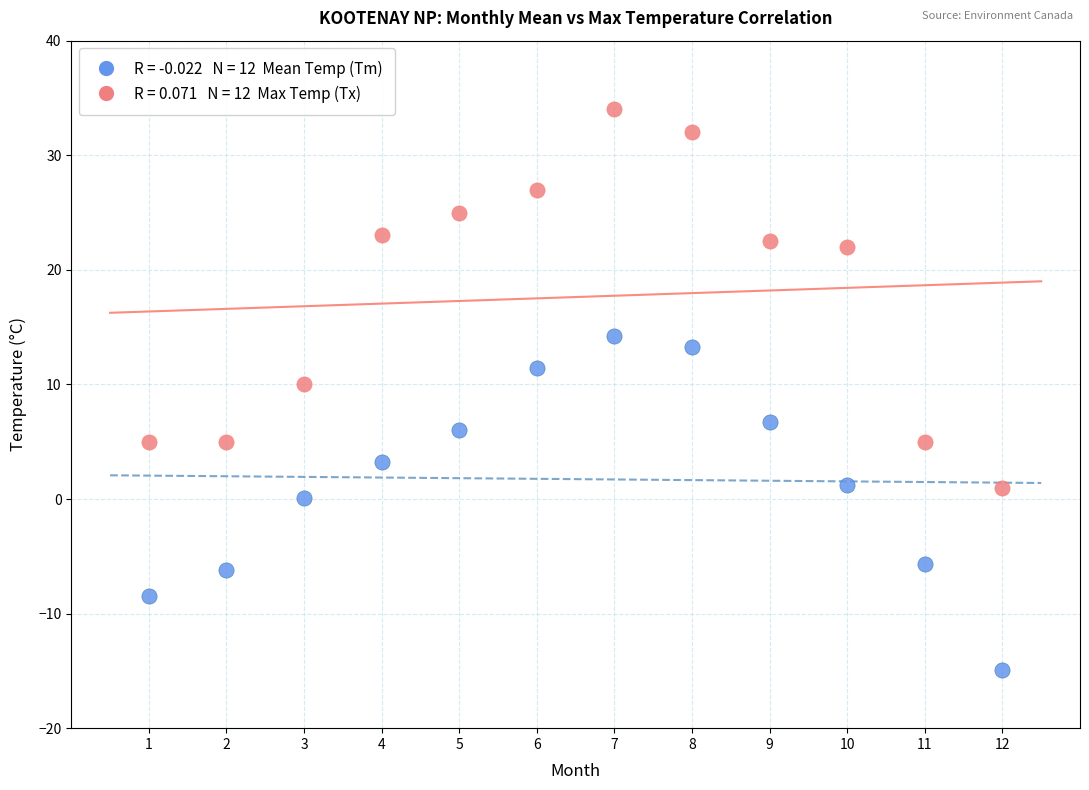

Across all data points, what is the range of Y values (max minus min)?

48.9